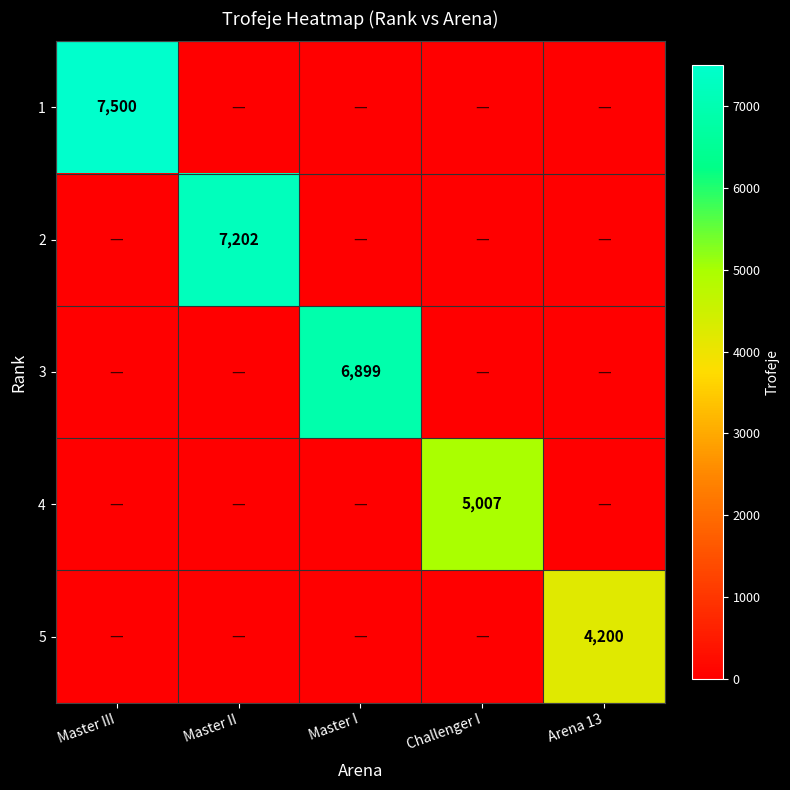

Which series has the largest total across all categories?

1